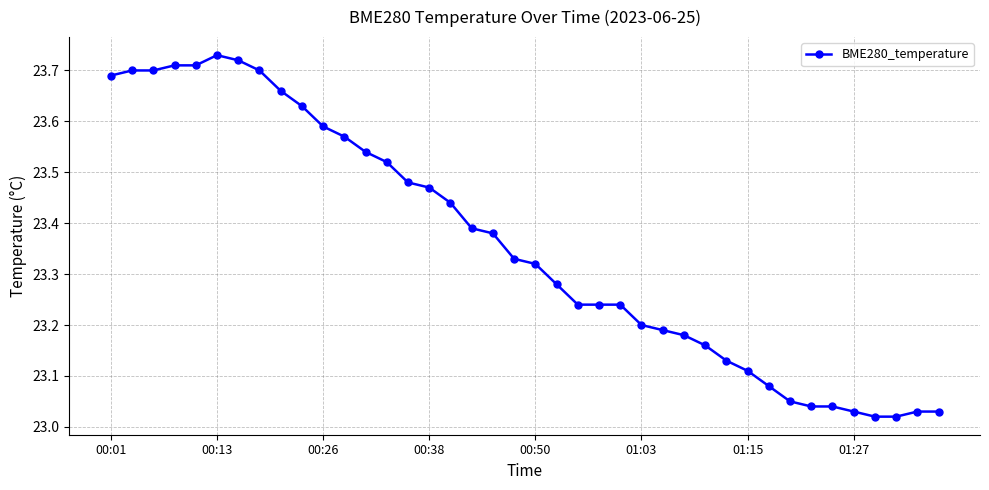

What is the difference between the second highest and minimum values?

0.7